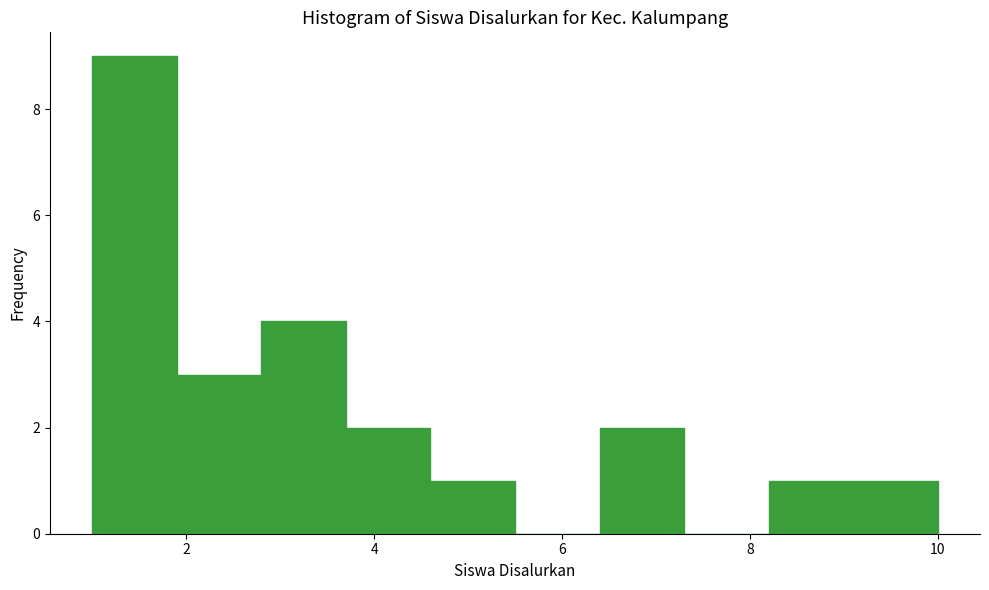

Over which range of the x-axis is the bar tallest?

1.0 to 1.9